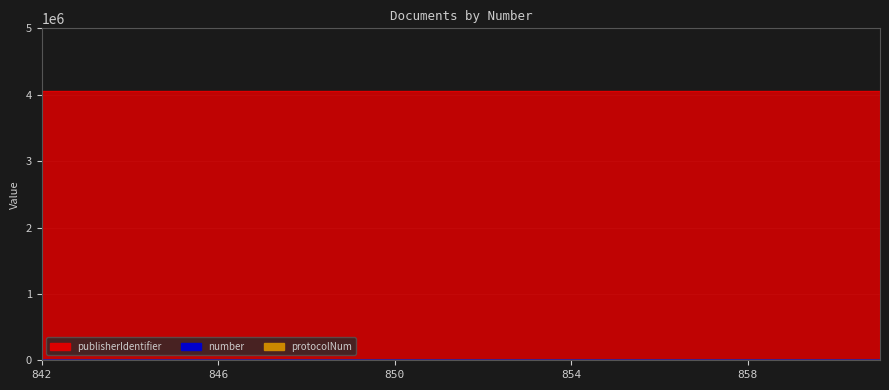

What is the maximum value for publisherIdentifier?

4055009